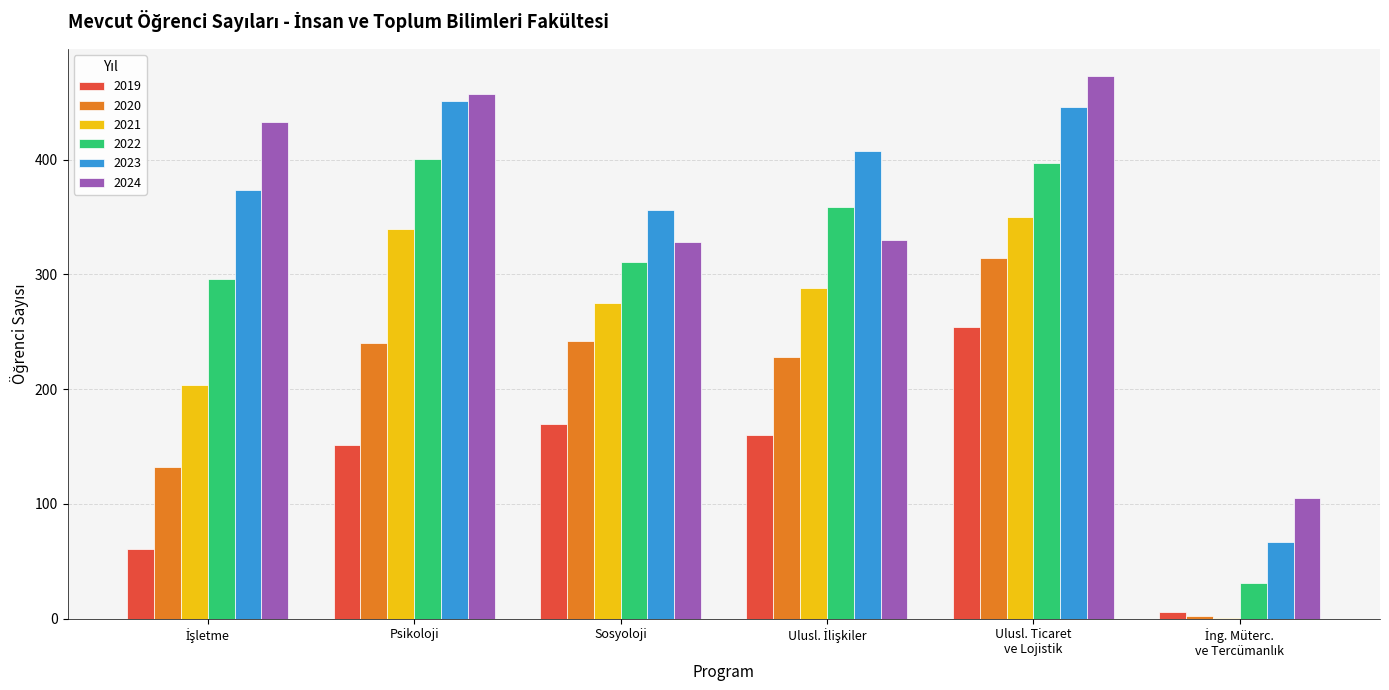

The 2021 series shows 275 at Sosyoloji. True or false?

True